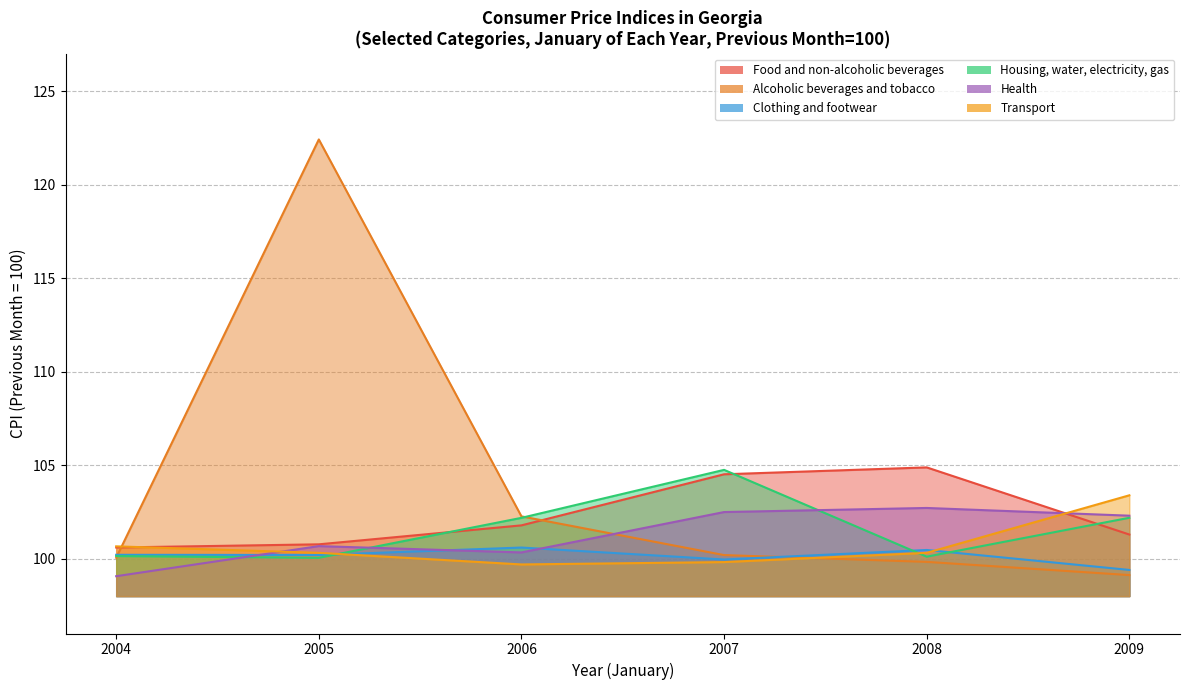

The Health series shows 175.6 at 2004-I. True or false?

False